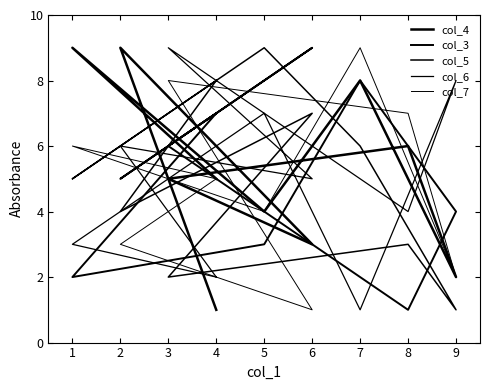

What is the sum of all col_6 values?

47